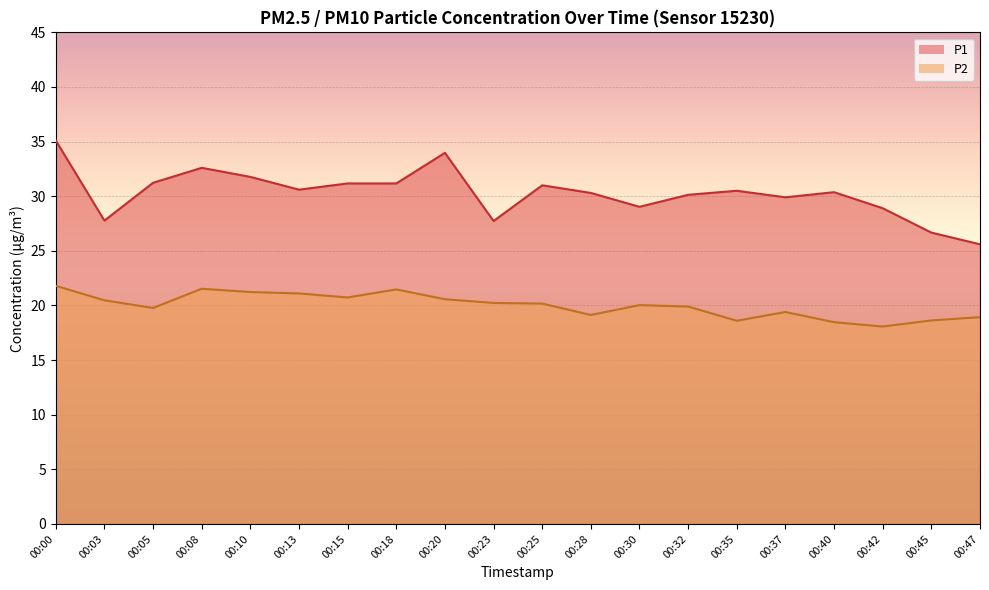

The P1 series shows 31.2 at 00:15. True or false?

True